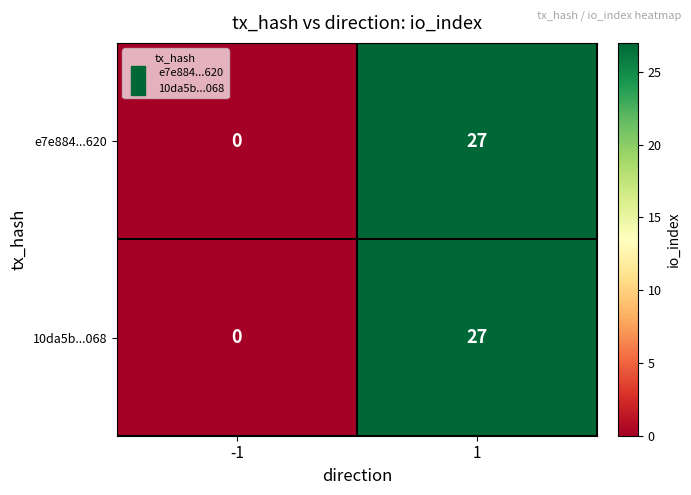

What is the total value across all series at 1?

54